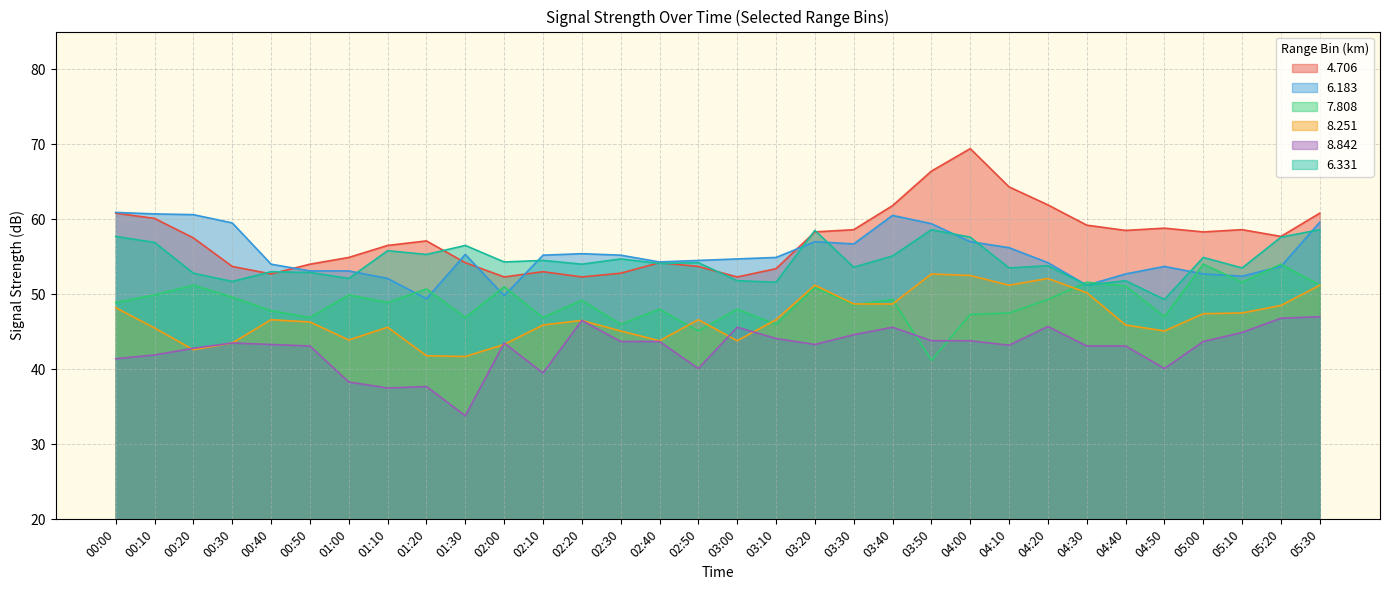

List the labels in order of   6.331 value, smallest first.

04:50, 04:30, 03:10, 00:30, 03:00, 04:40, 01:00, 00:20, 00:50, 00:40, 04:10, 05:10, 03:30, 04:20, 02:20, 02:40, 02:50, 02:00, 02:10, 02:30, 05:00, 03:40, 01:20, 01:10, 01:30, 00:10, 04:00, 05:20, 00:00, 03:20, 03:50, 05:30